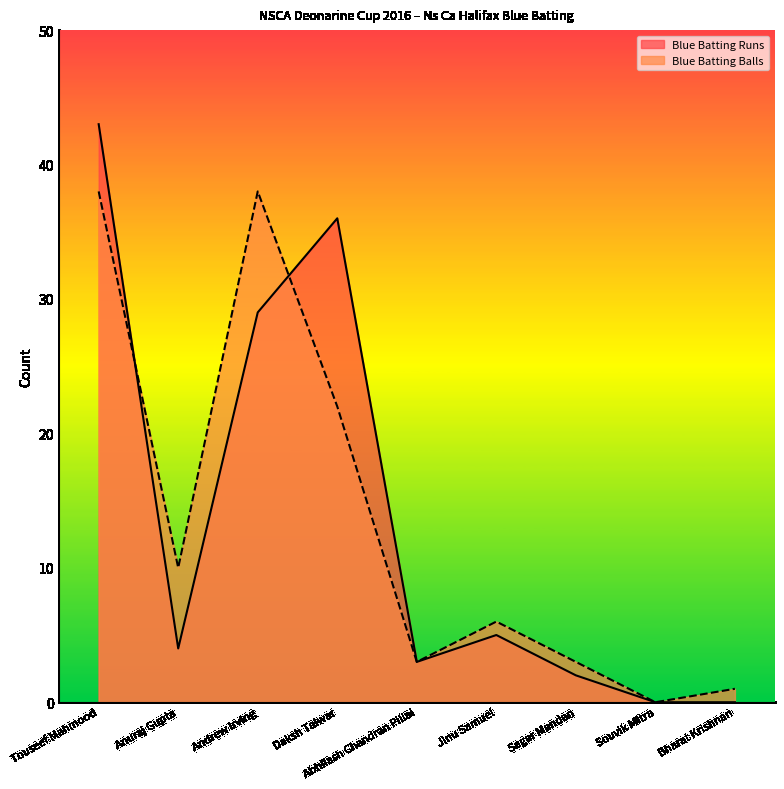

Where does the Blue Batting Runs series first go above 4?

Touseef Mahmood